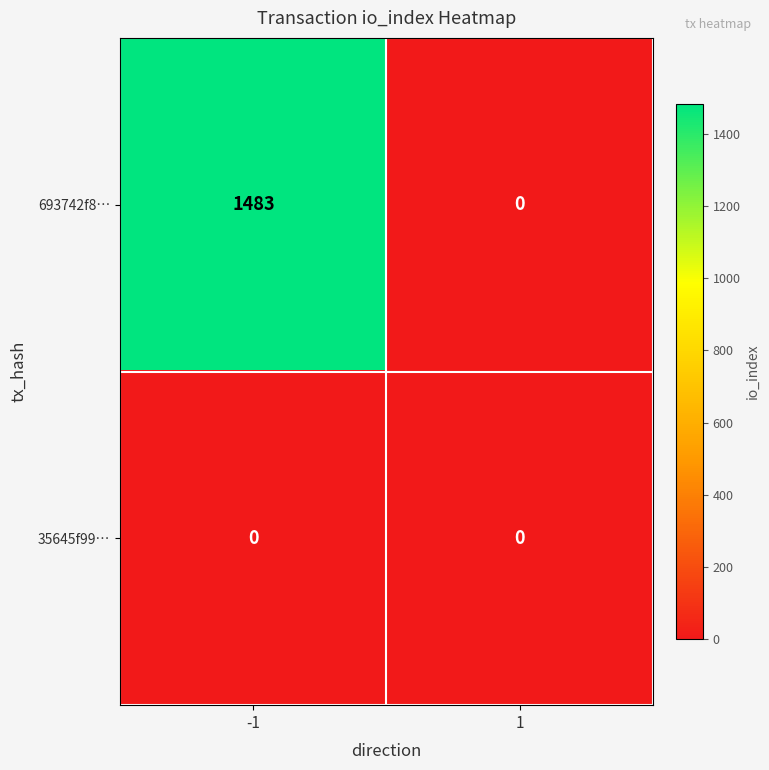

How many data points does each series have?

2